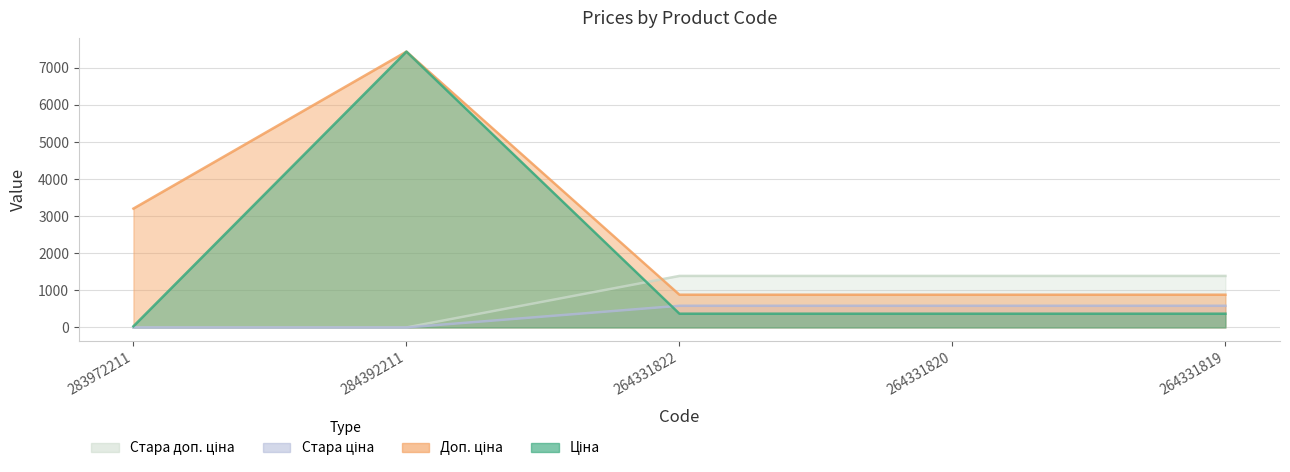

How many lines are shown in the chart?

4